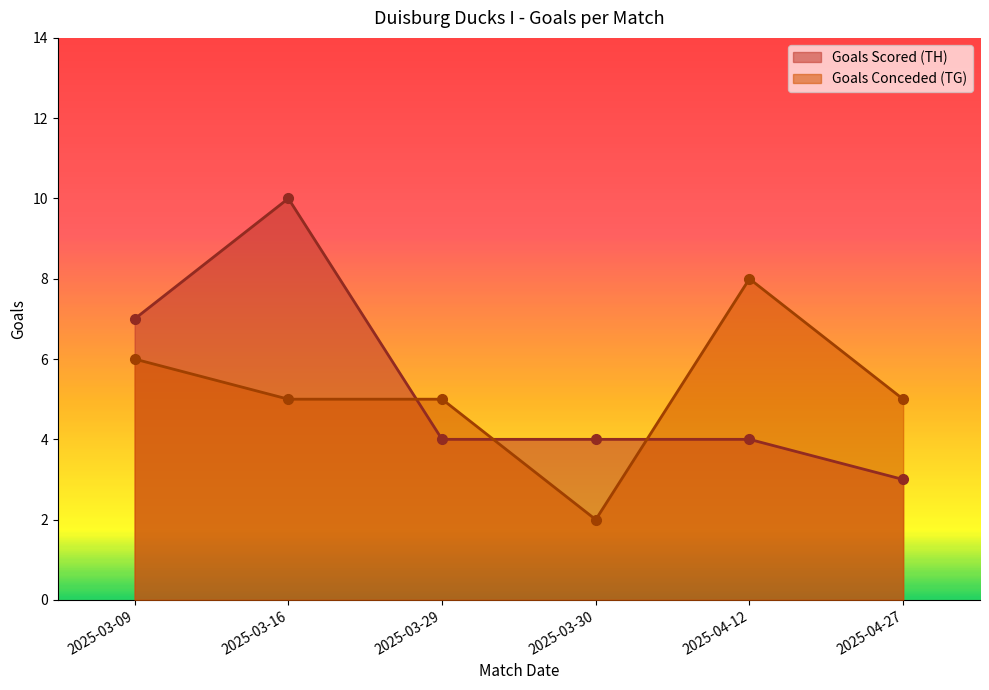

List the series in order of their overall mean, lowest first.

Goals Conceded (TG), Goals Scored (TH)